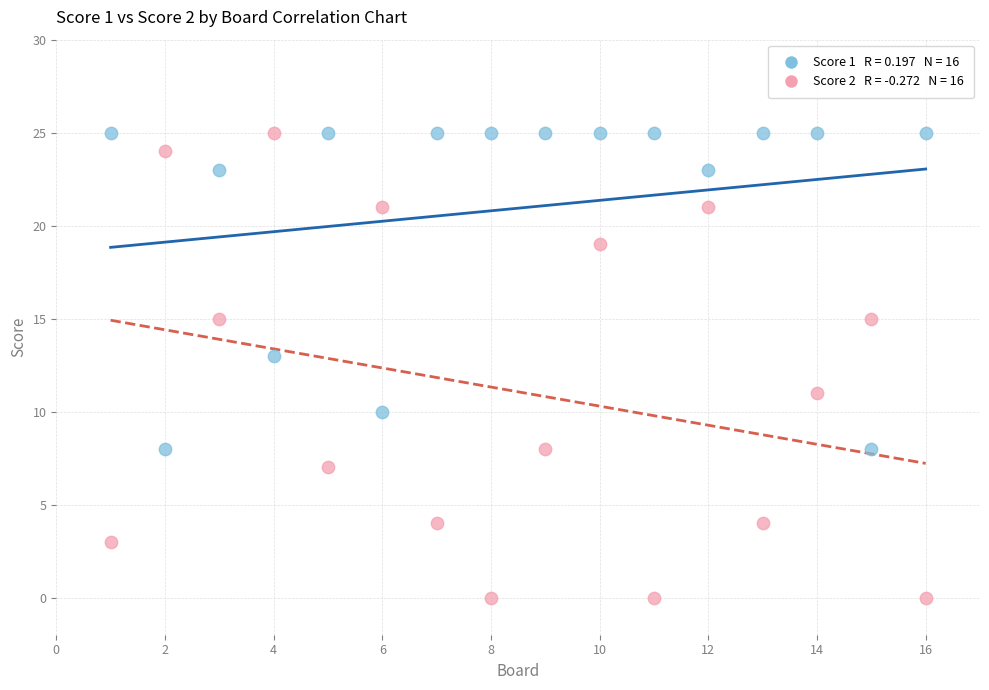

Across all data points, what is the range of Y values (max minus min)?

25